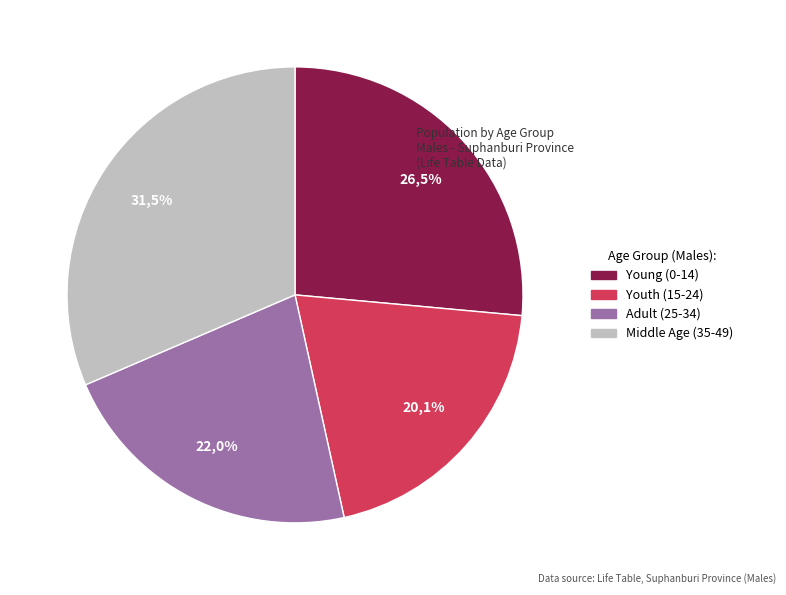

Is it true that 25-29 is 18% of the pie?

False